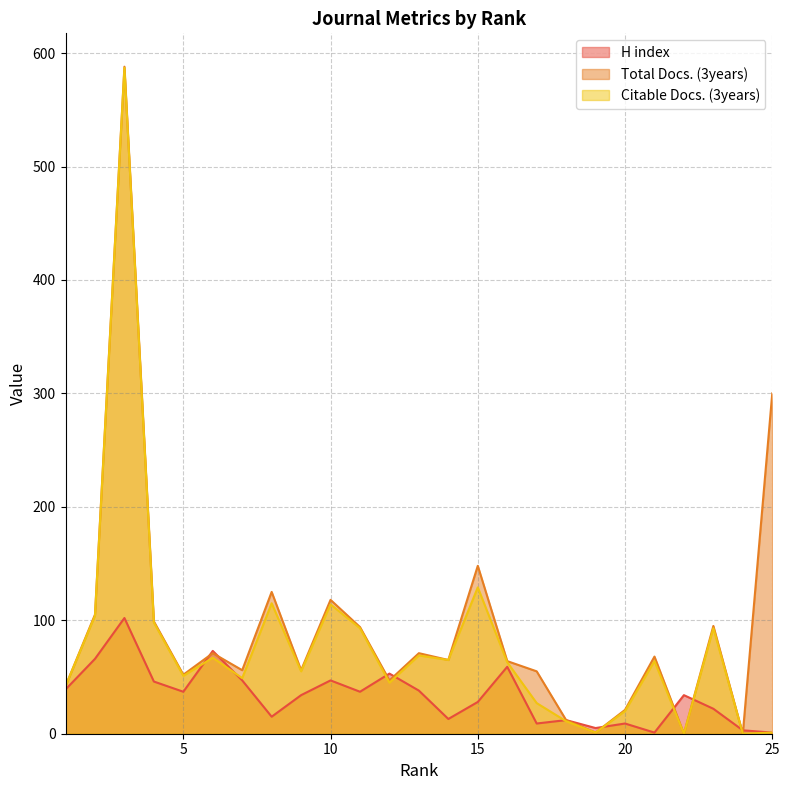

What is the difference between the maximum and minimum values in the Total Docs. (3years) series?

588